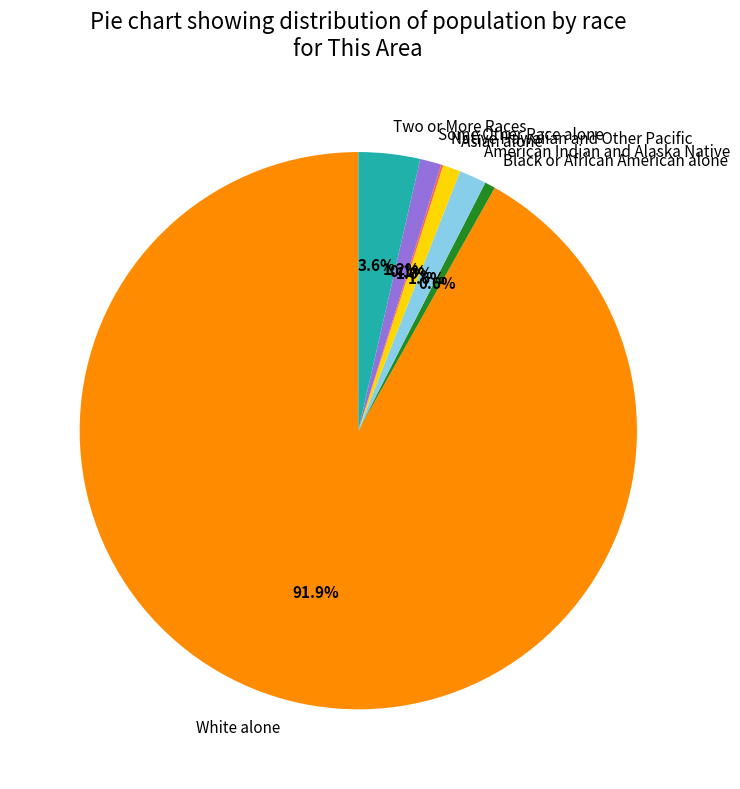

Which category has the biggest portion of the pie?

White alone